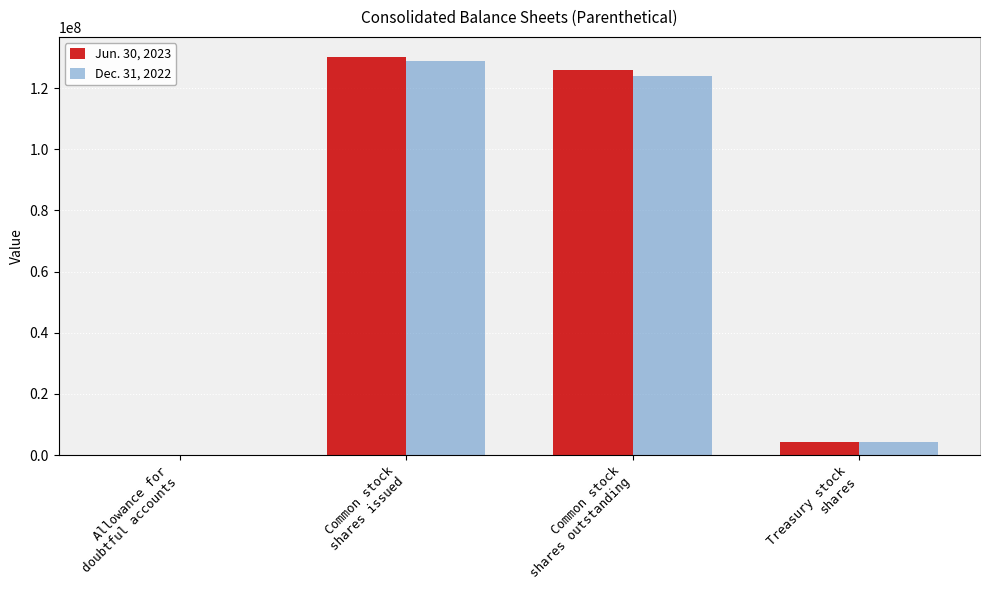

Between Common stock
shares issued and Common stock
shares outstanding, which series saw the biggest shift?

Dec. 31, 2022